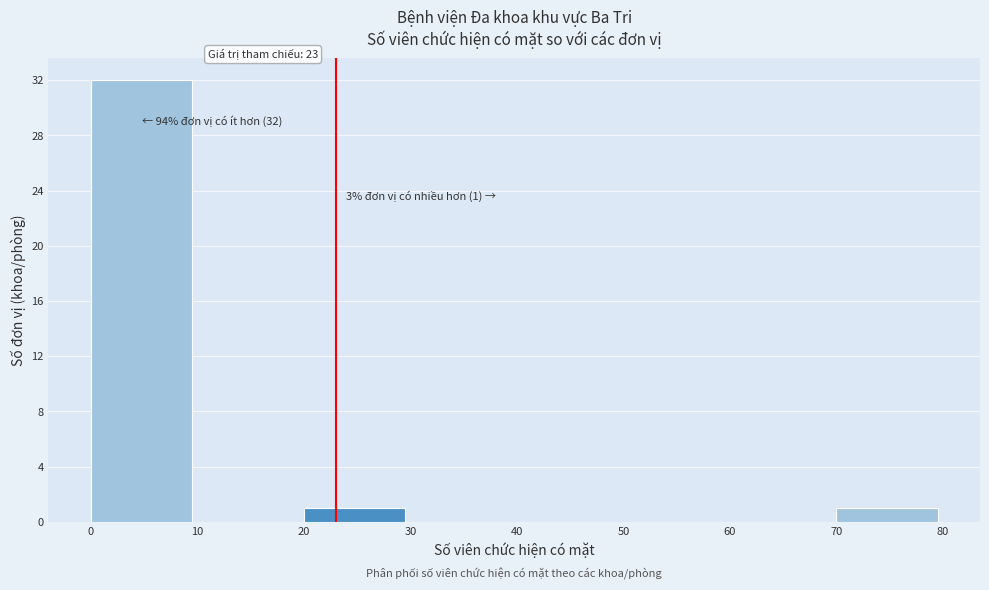

Over which range of the x-axis is the bar tallest?

0 to 10